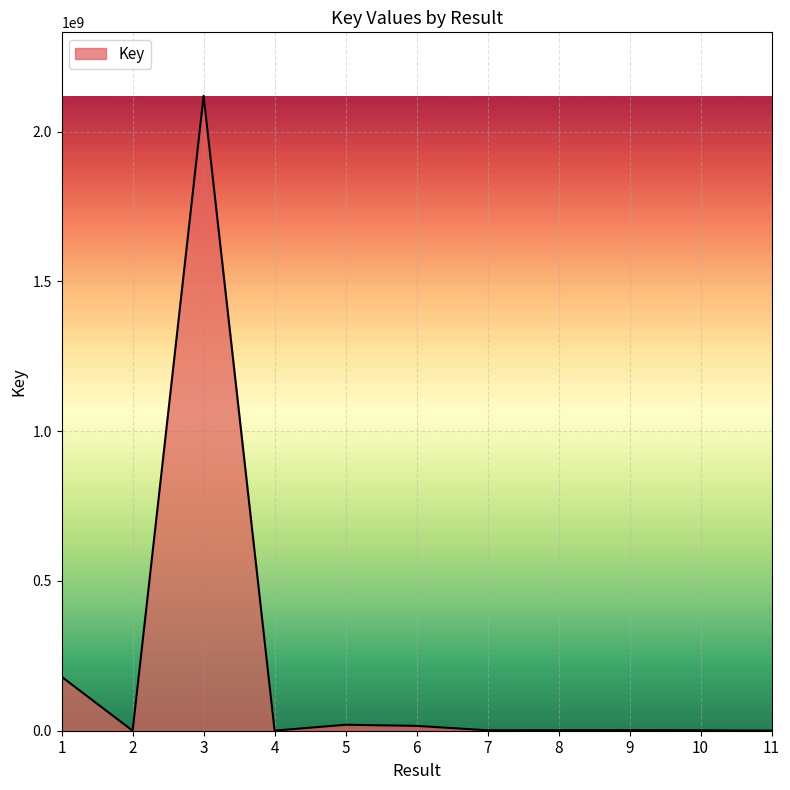

At which label is the value closest to 1059809220?

1